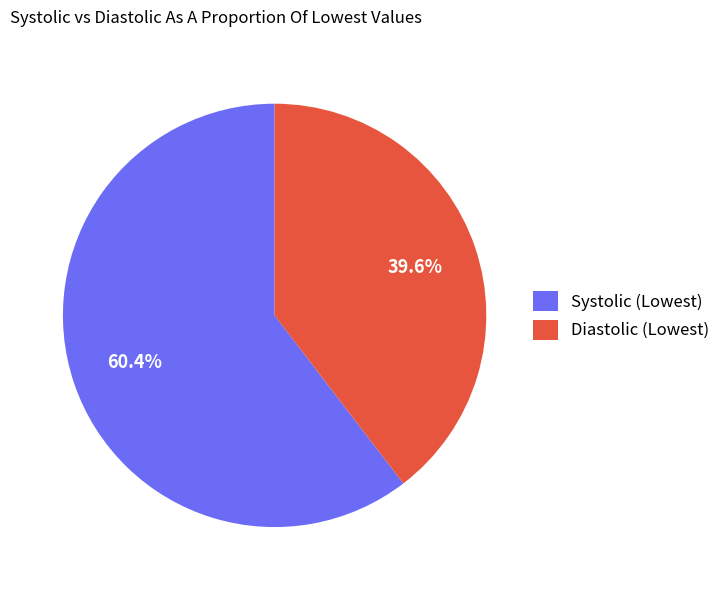

Which category has the biggest portion of the pie?

Systolic (Lowest)